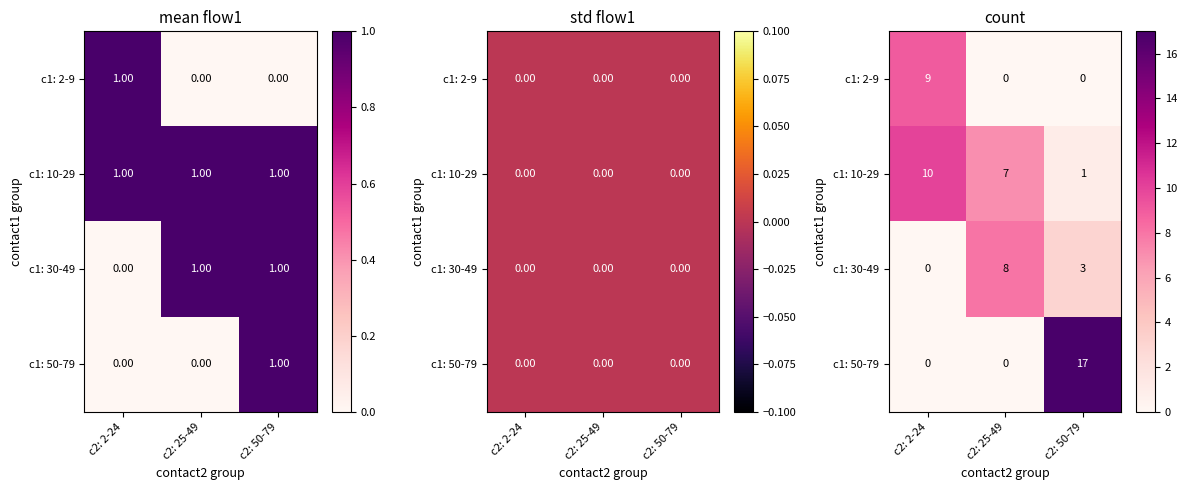

Rank the series at c2: 25-49 from lowest to highest value.

c1: 2-9, c1: 50-79, c1: 10-29, c1: 30-49